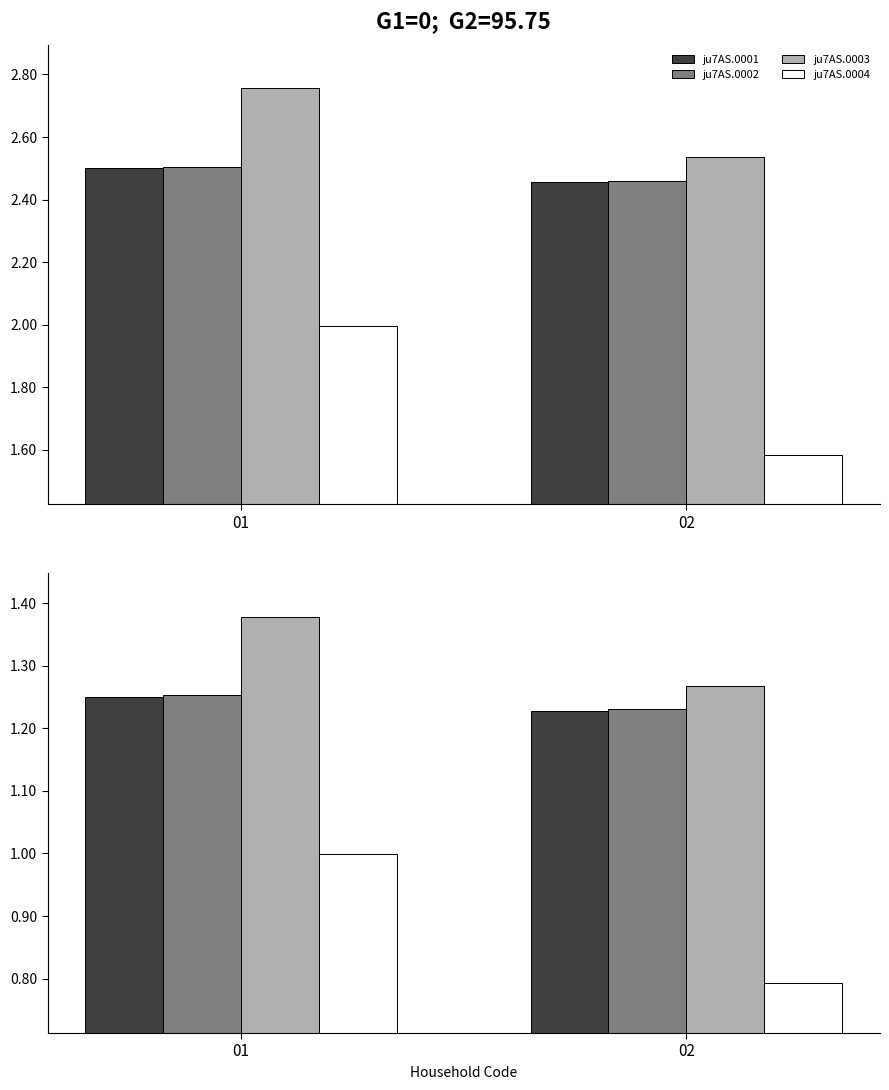

What is the value of the ju7AS.0003 bar at the 2nd from the left?

1.3